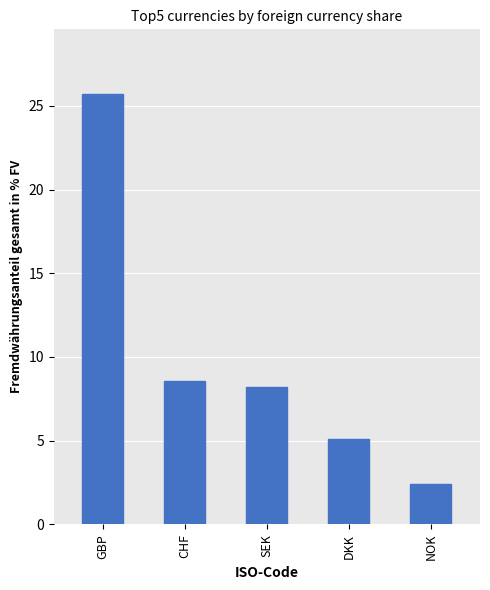

List the labels in order of value, largest first.

GBP, CHF, SEK, DKK, NOK